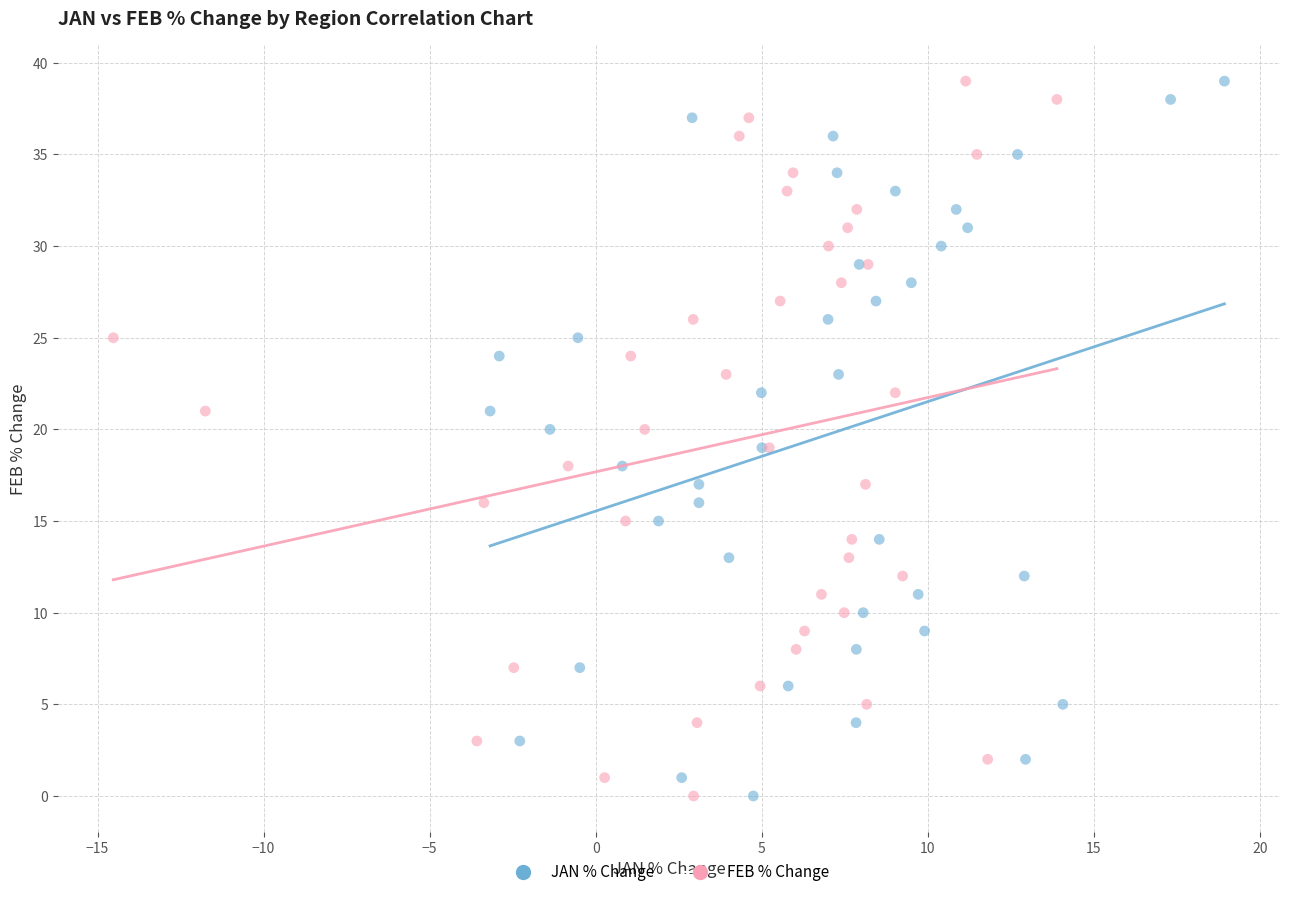

What are all the series names shown in the legend?

JAN % Change, FEB % Change